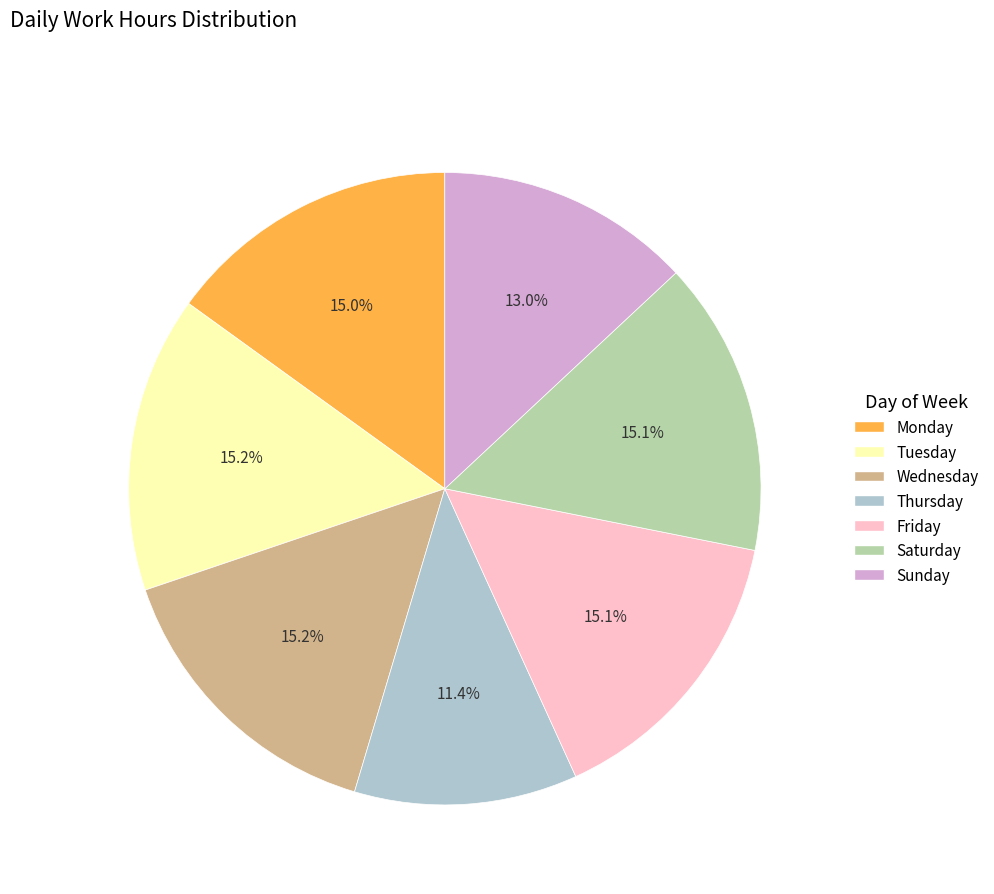

Is there any slice that represents more than half of the pie?

No